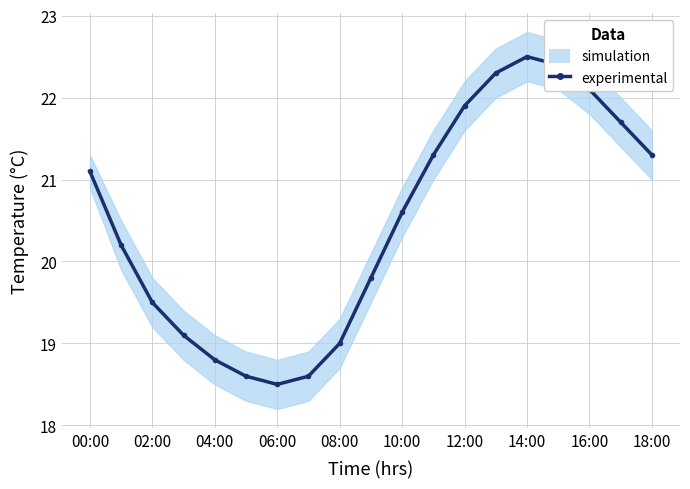

At which category does the data reach its first local peak?

14:00